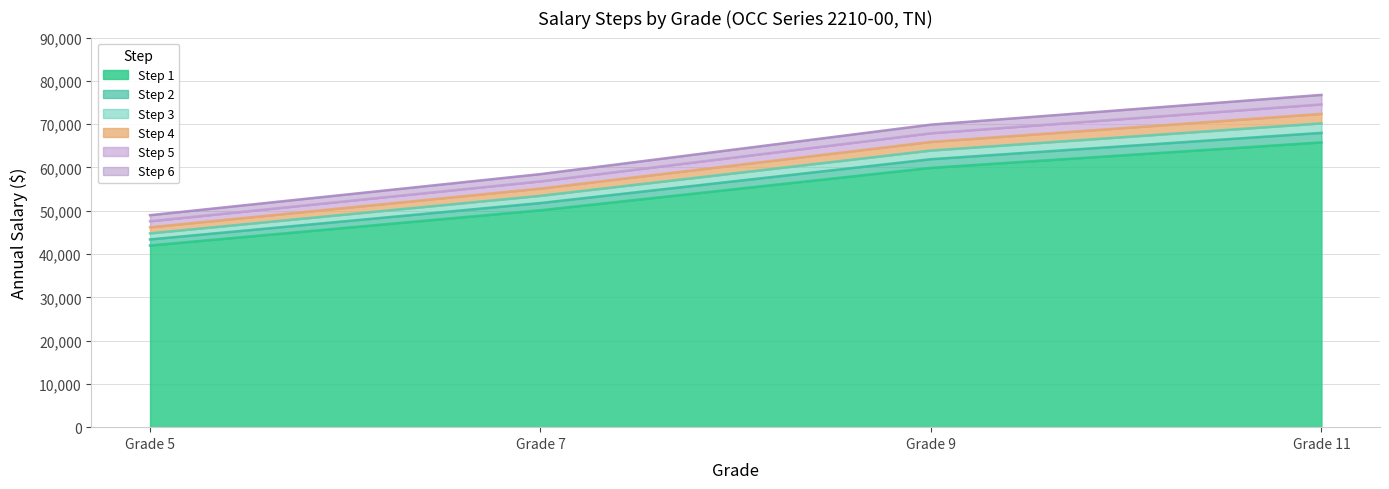

Is the value of Step 6 at Grade 11 greater than the value of Step 1 at Grade 11?

Yes